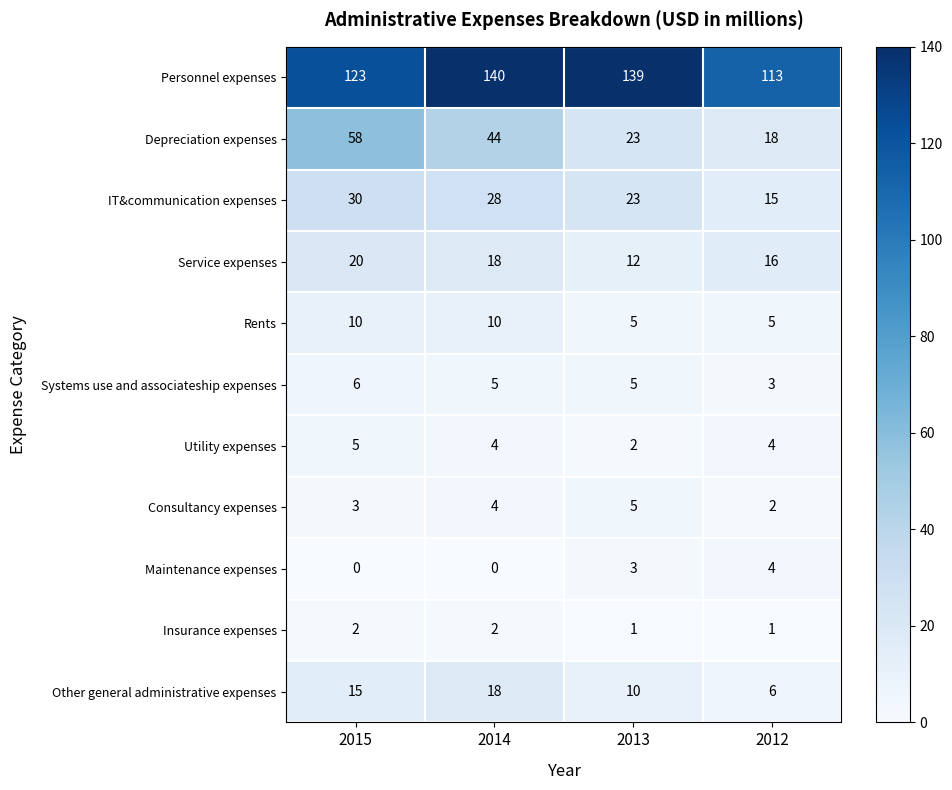

What is the total value across all series at 2014?

273